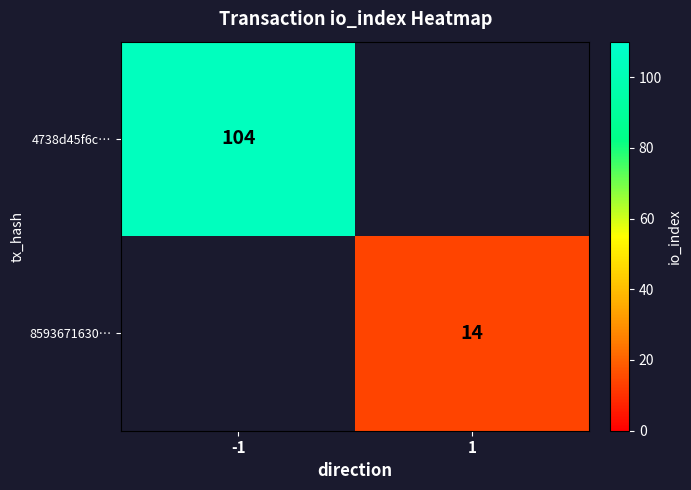

The 8593671630… series shows 22 at 1. True or false?

False